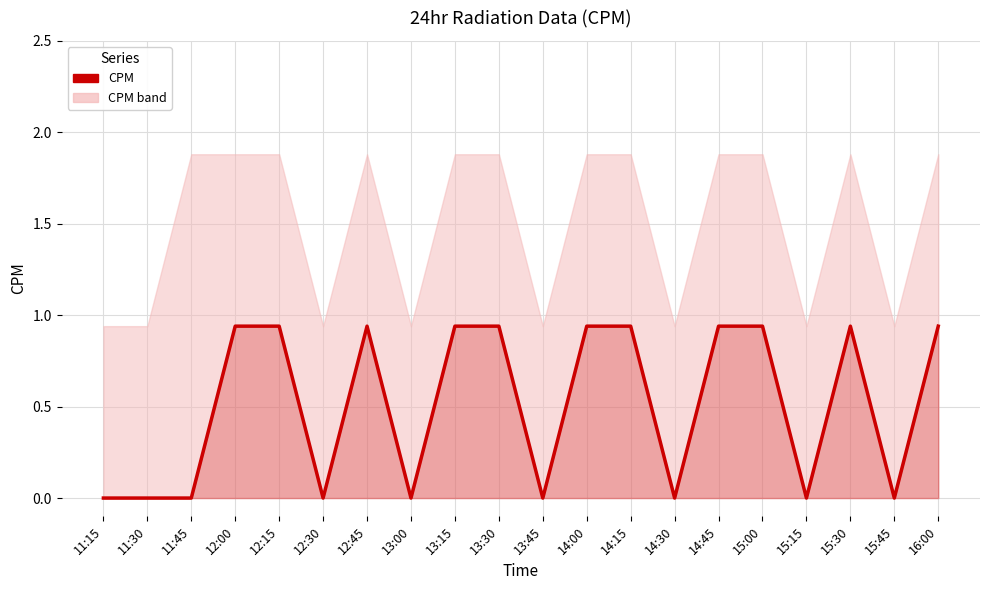

What is the label of the 14th point from the left?

14:30